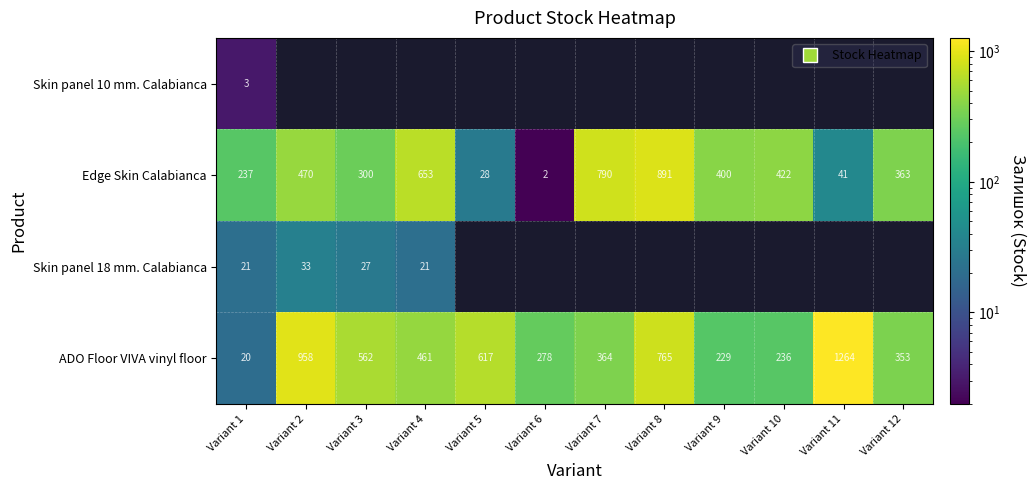

What is the sum of the Edge Skin Calabianca values at Variant 4 and Variant 12?

1016